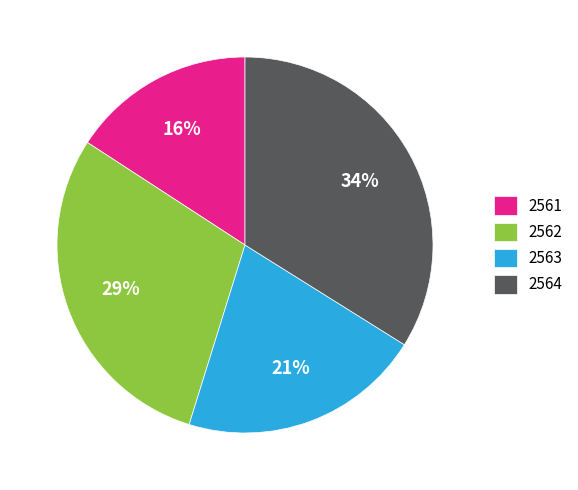

To the nearest percent, what is the average slice percentage?

25%